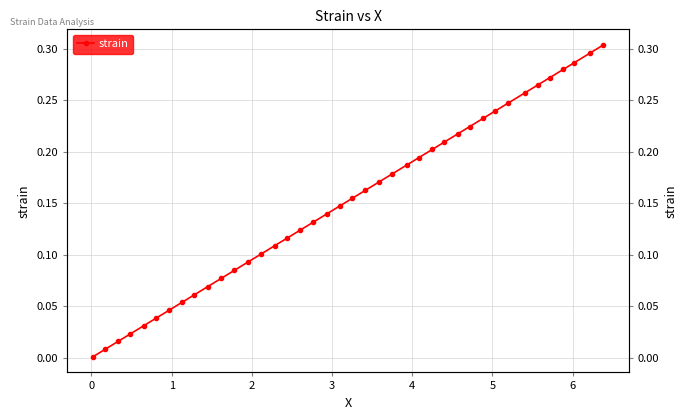

How many lines are shown in the chart?

1